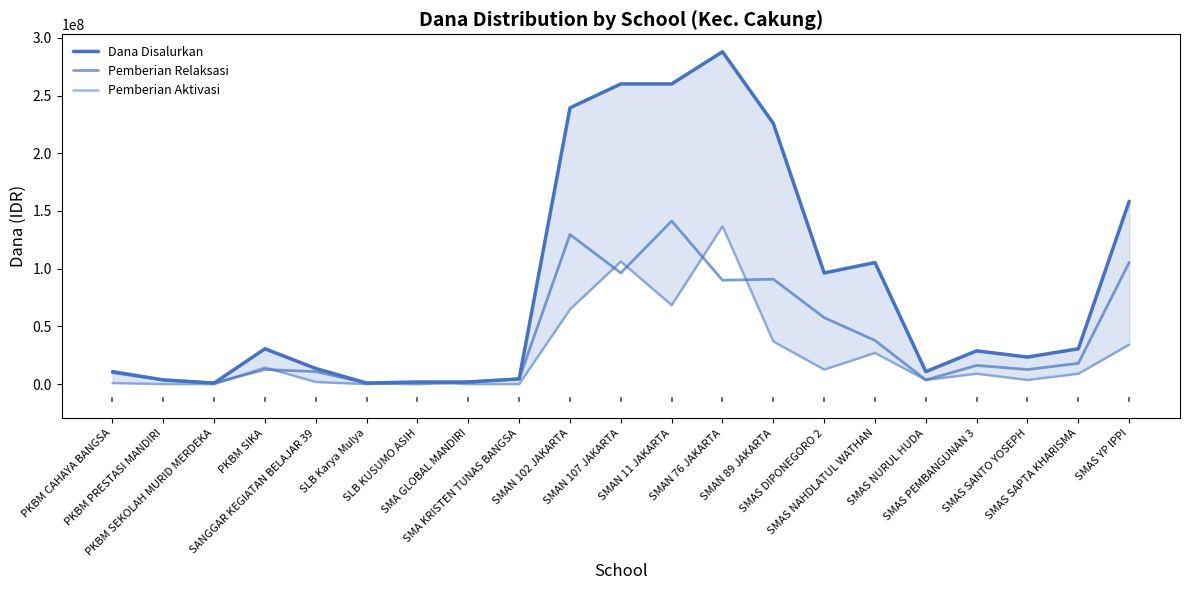

List the series in order of their overall mean, highest first.

Dana Disalurkan, Pemberian Relaksasi, Pemberian Aktivasi